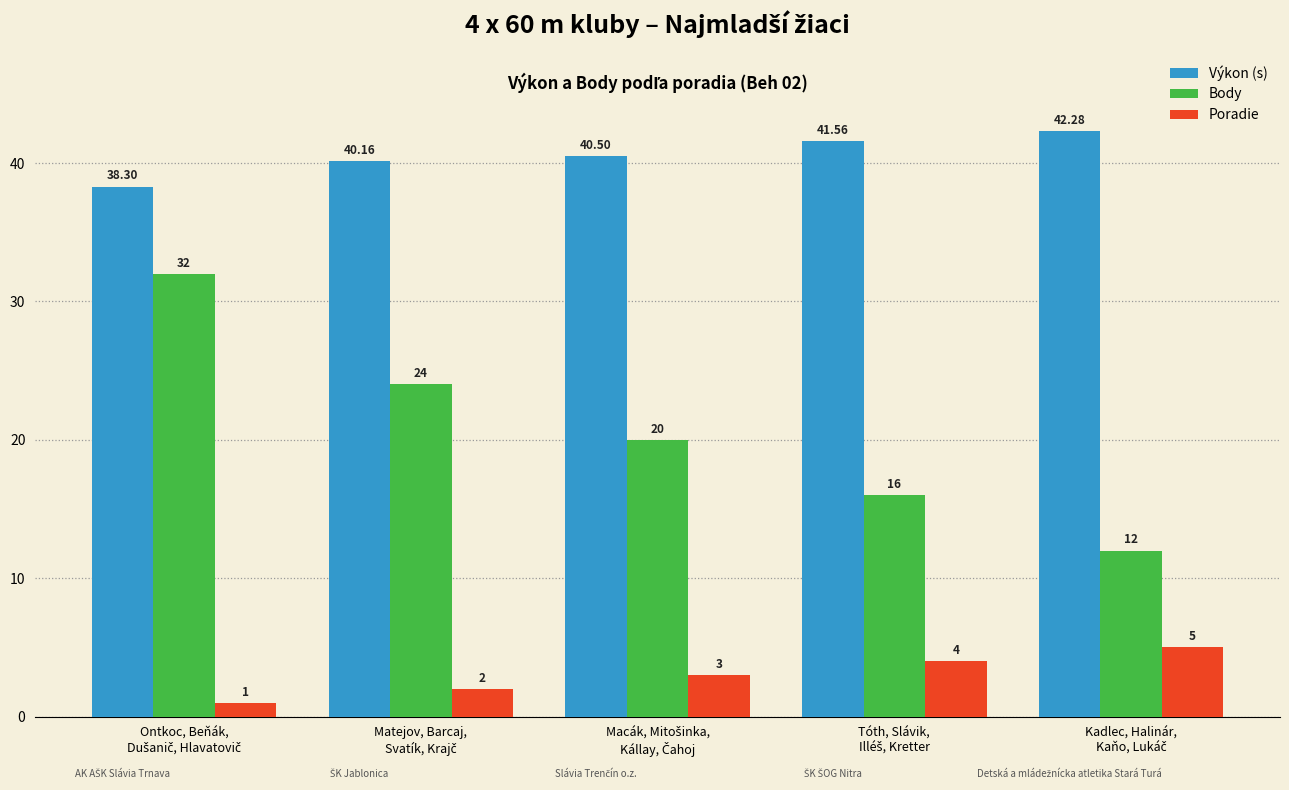

Rank the series by their maximum value, from highest to lowest.

Výkon (s), Body, Poradie